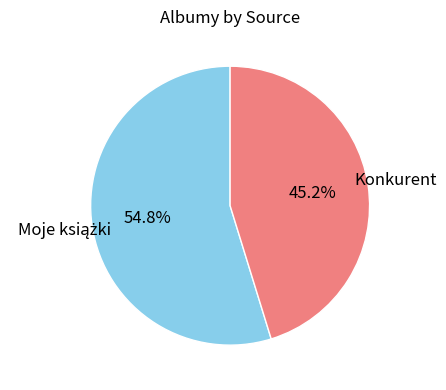

To the nearest percent, what is the average slice percentage?

50%